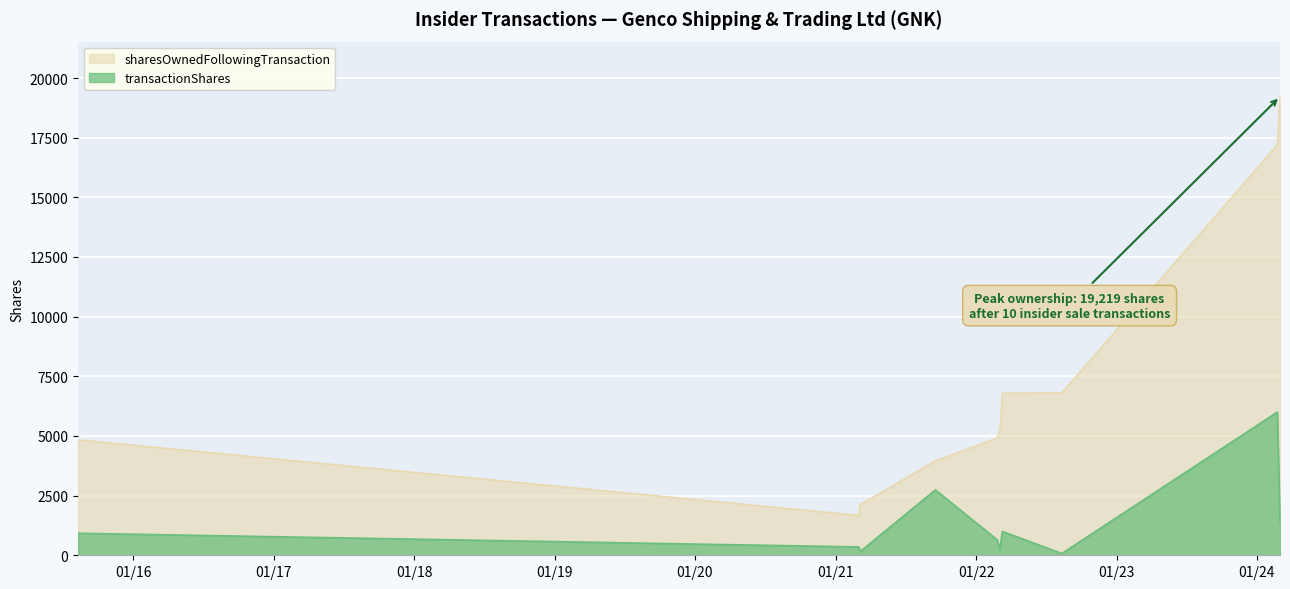

How many interior local peaks does the transactionShares series have?

3